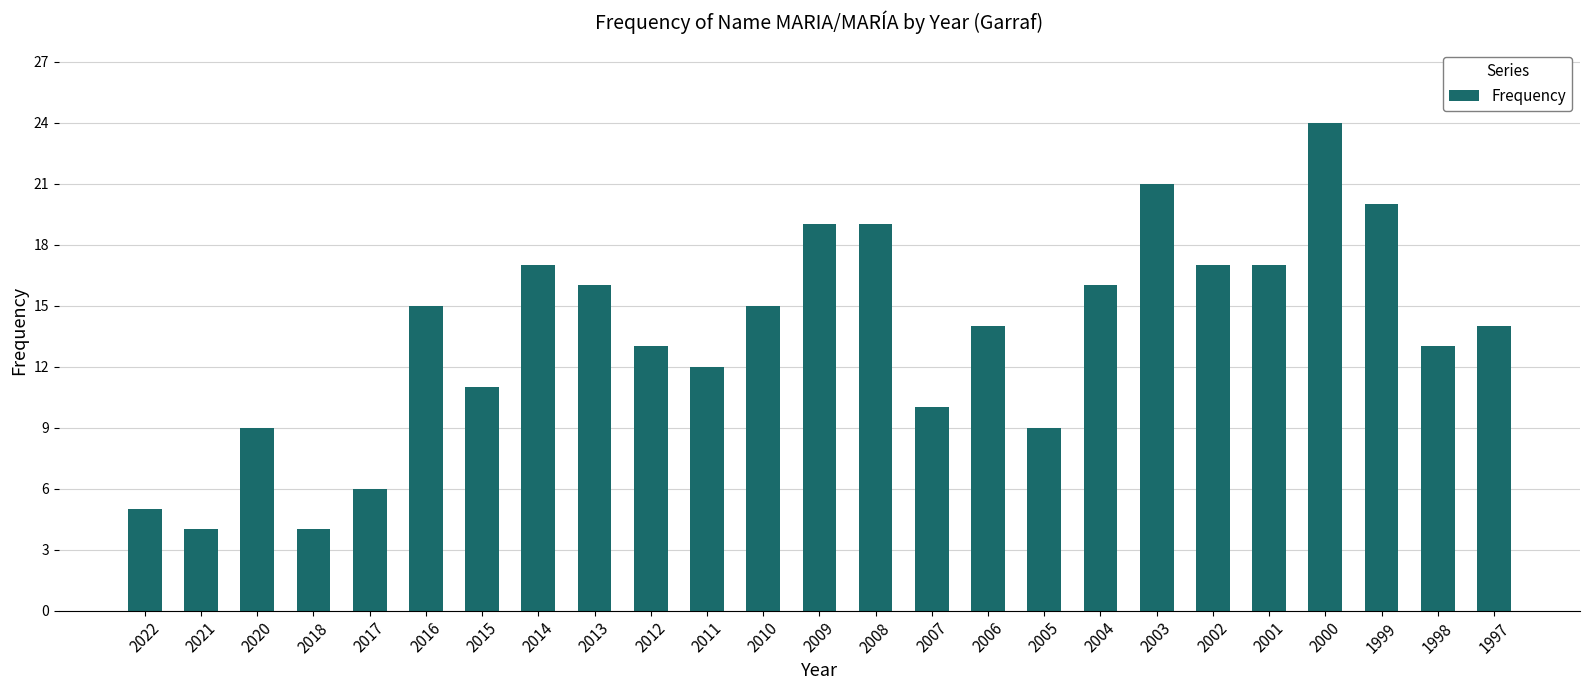

What is the average value?

14